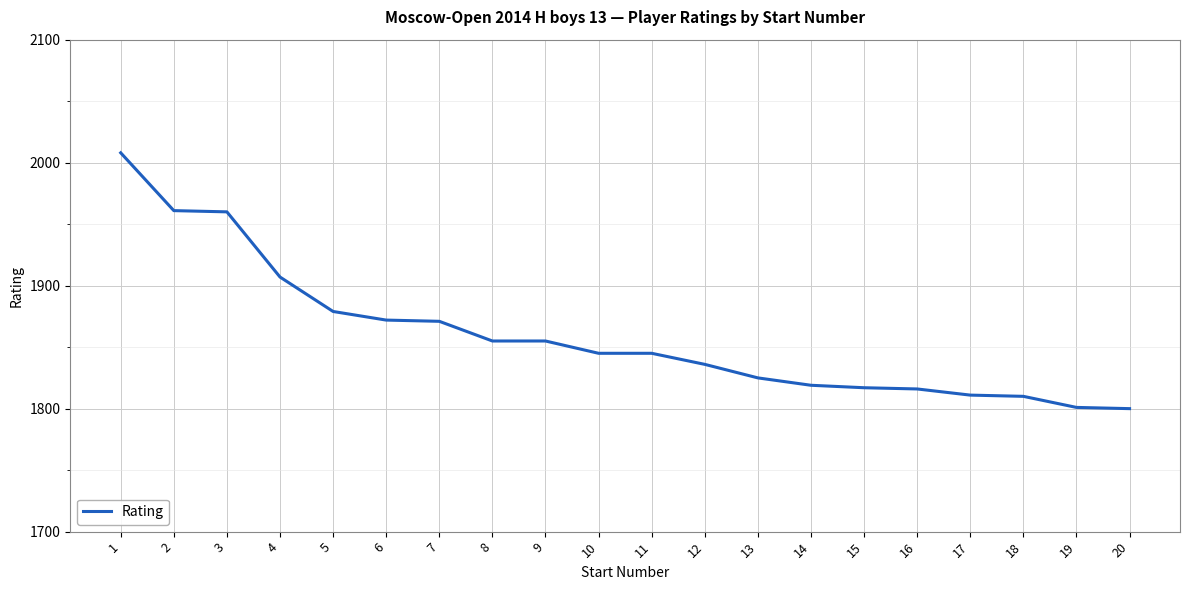

How many lines are shown in the chart?

1